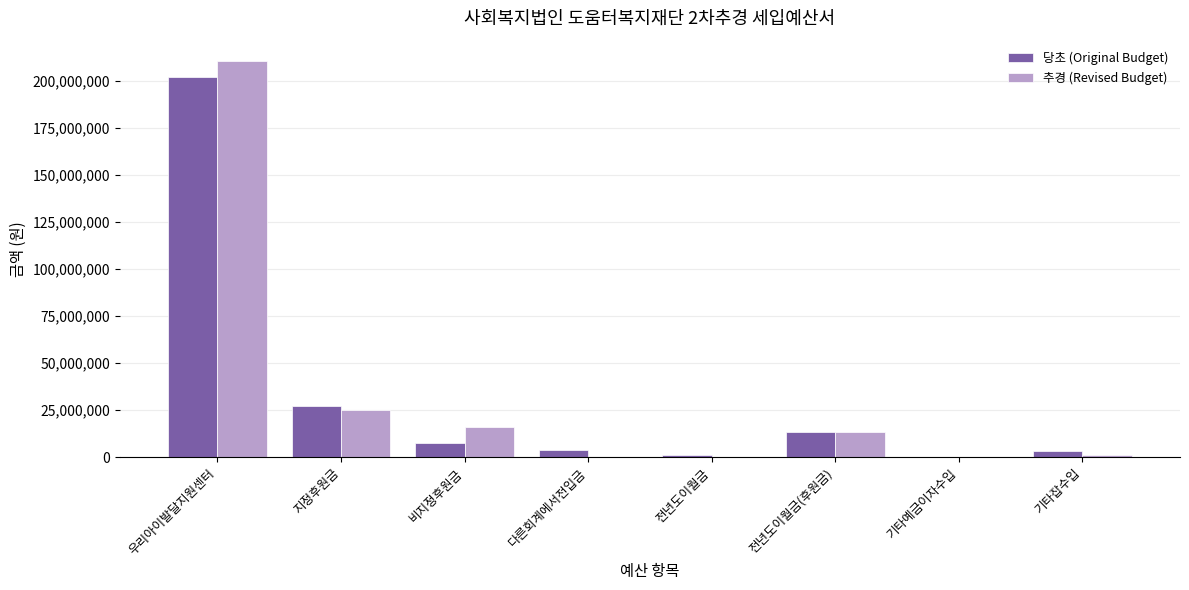

What is the sum of all 추경 (Revised Budget) values?

266292191